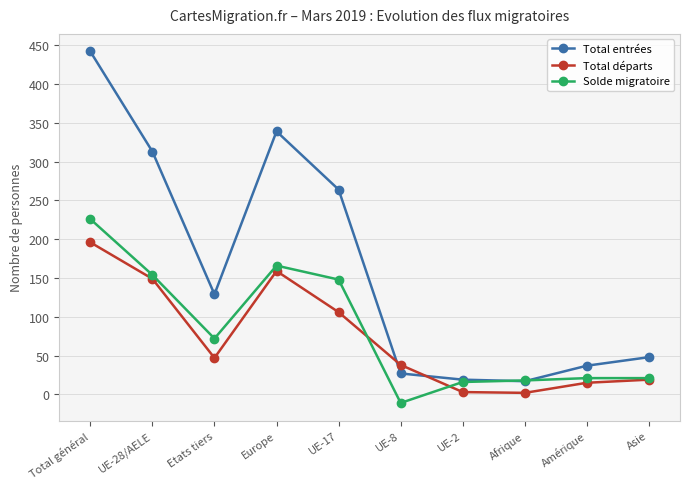

Does the chart have visible grid lines?

Yes